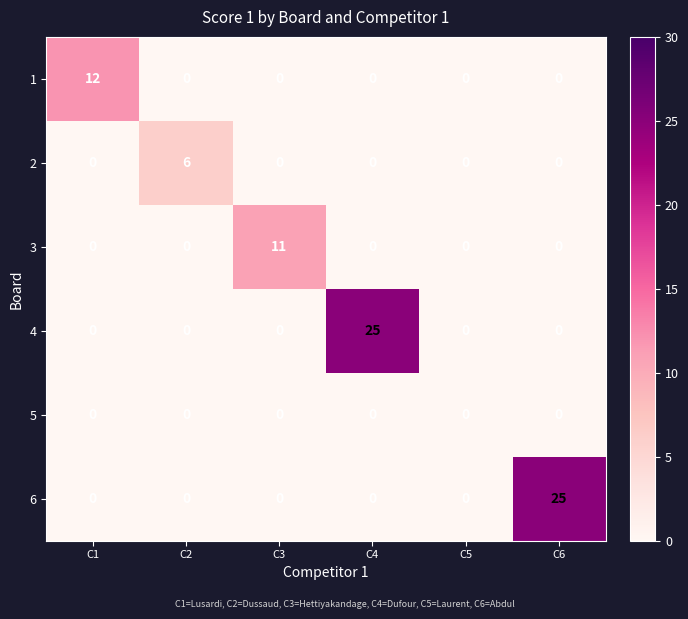

What is the spread (max minus min) of values at C3?

11